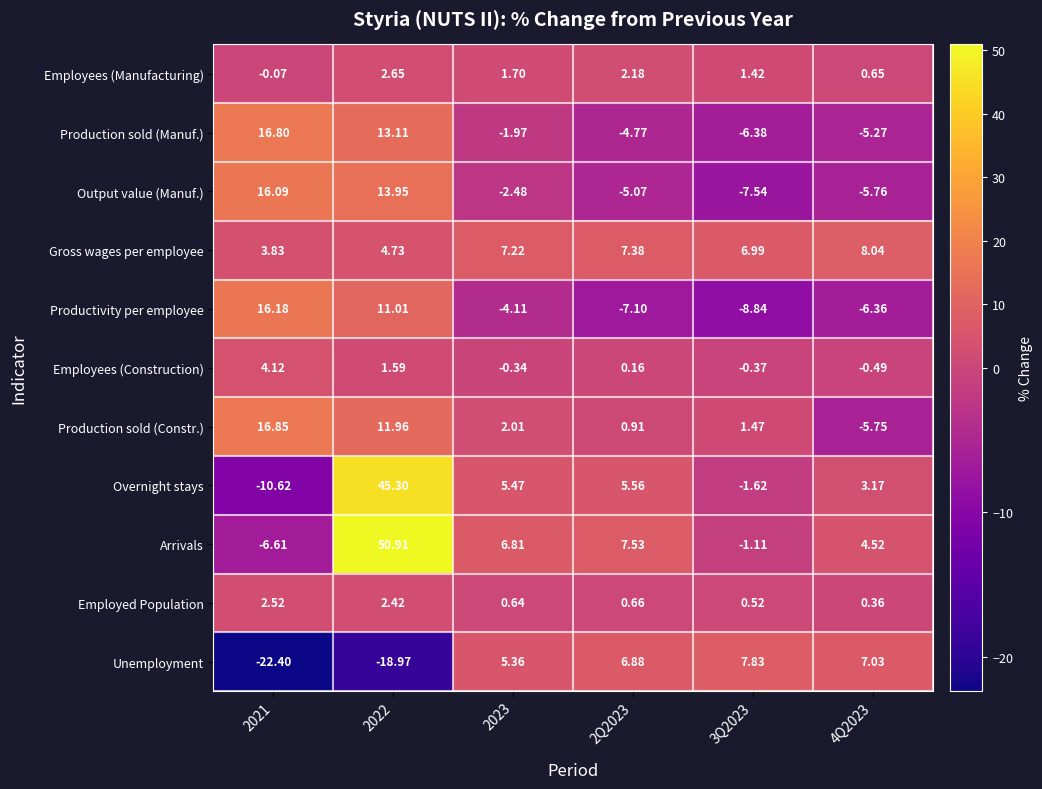

Is the value of Production sold (Constr.) at 2Q2023 greater than the value of Overnight stays at 2022?

No